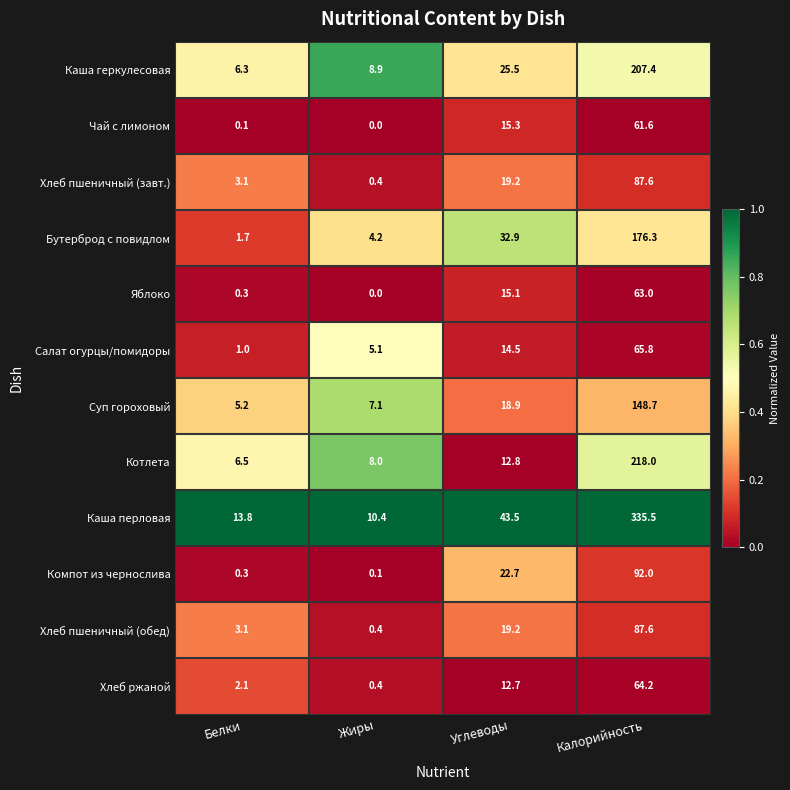

The value of Котлета at Углеводы is 12.8. True or false?

True